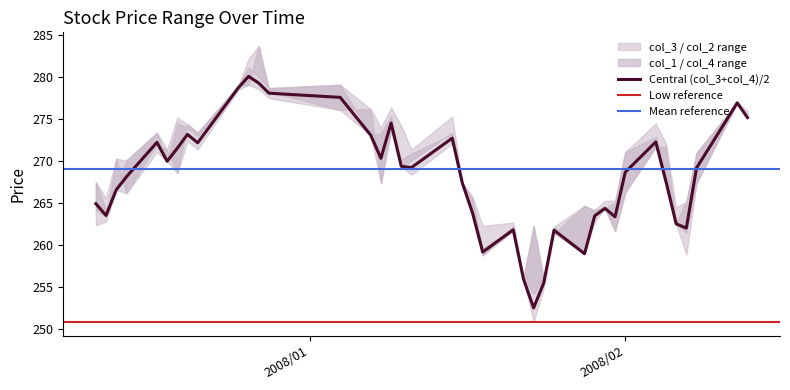

True or false: col_1 and col_2 intersect in this chart.

False